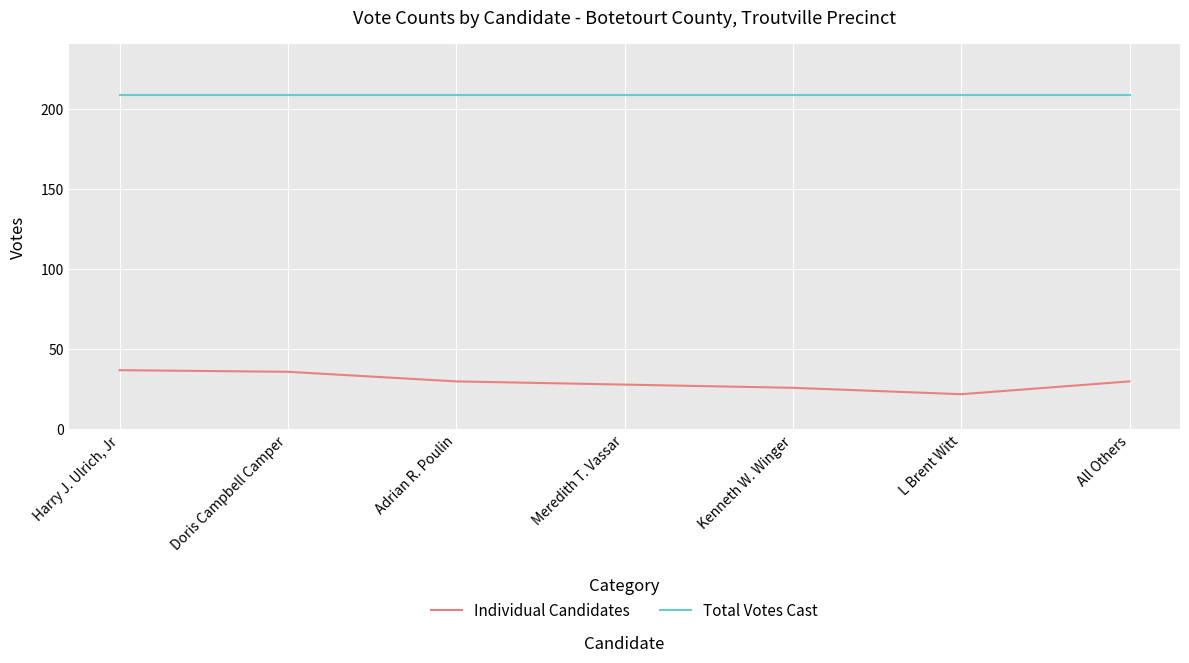

At how many categories does at least one series exceed 32?

7